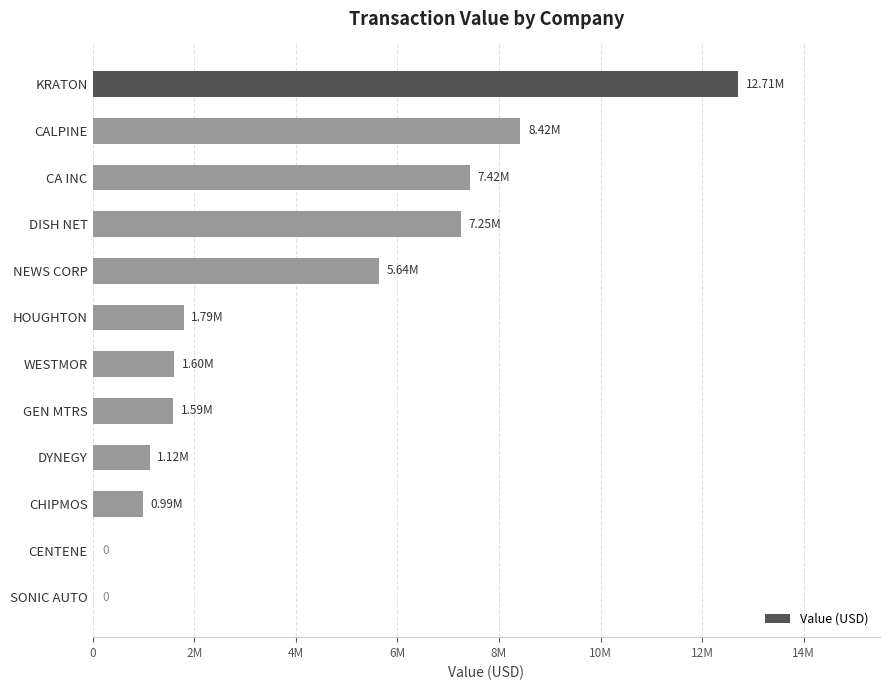

What is the sum of all values?

48545000